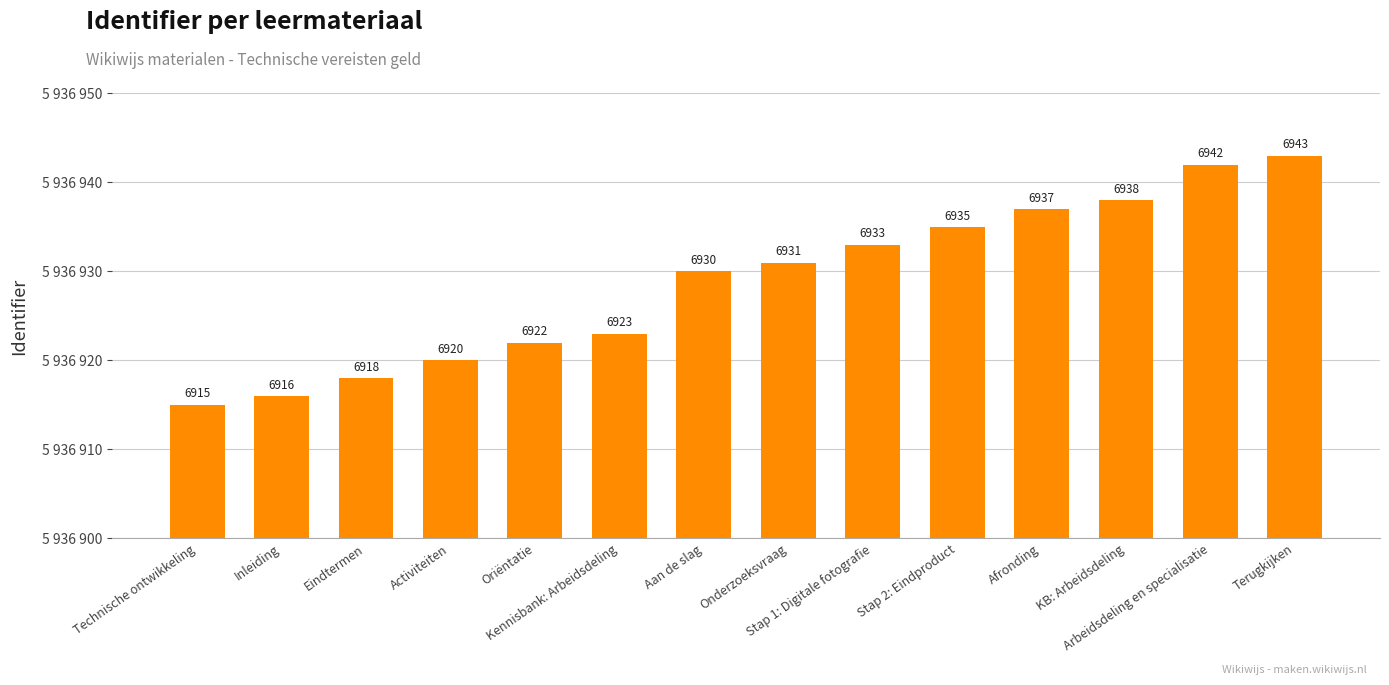

What is the label of the 7th bar from the left?

Aan de slag